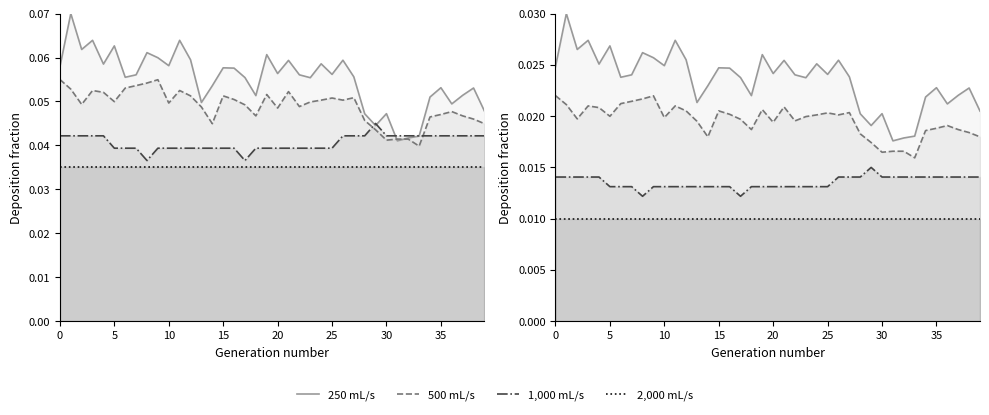

The value of 250 mL/s at 17 is 0.0. True or false?

False